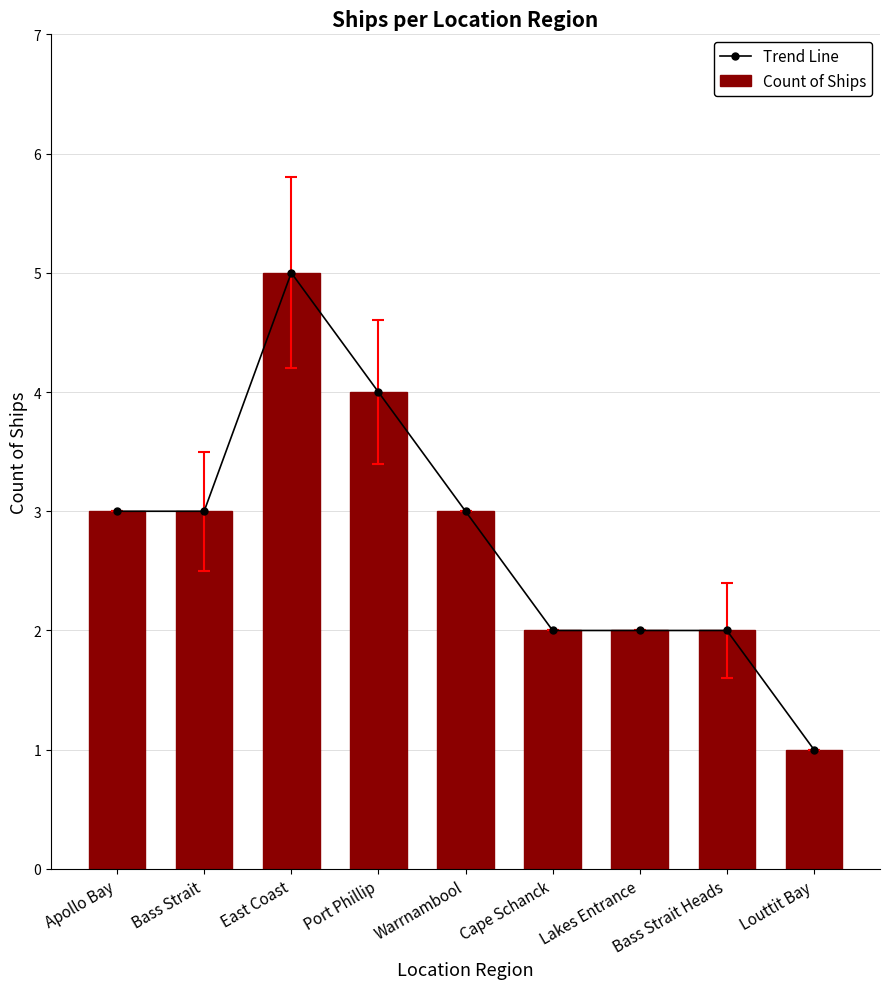

True or false: Count of Ships has a value of 3 at Warrnambool.

True